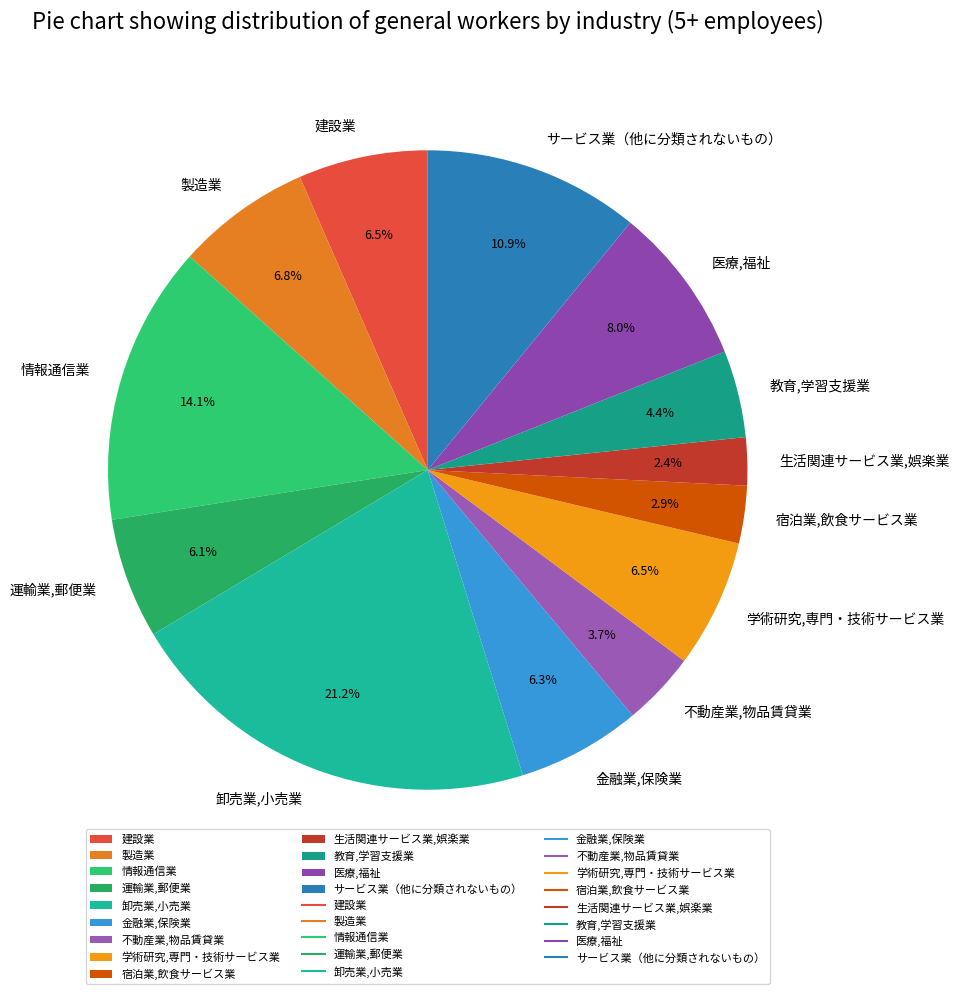

What is the largest slice in the pie chart?

卸売業,小売業